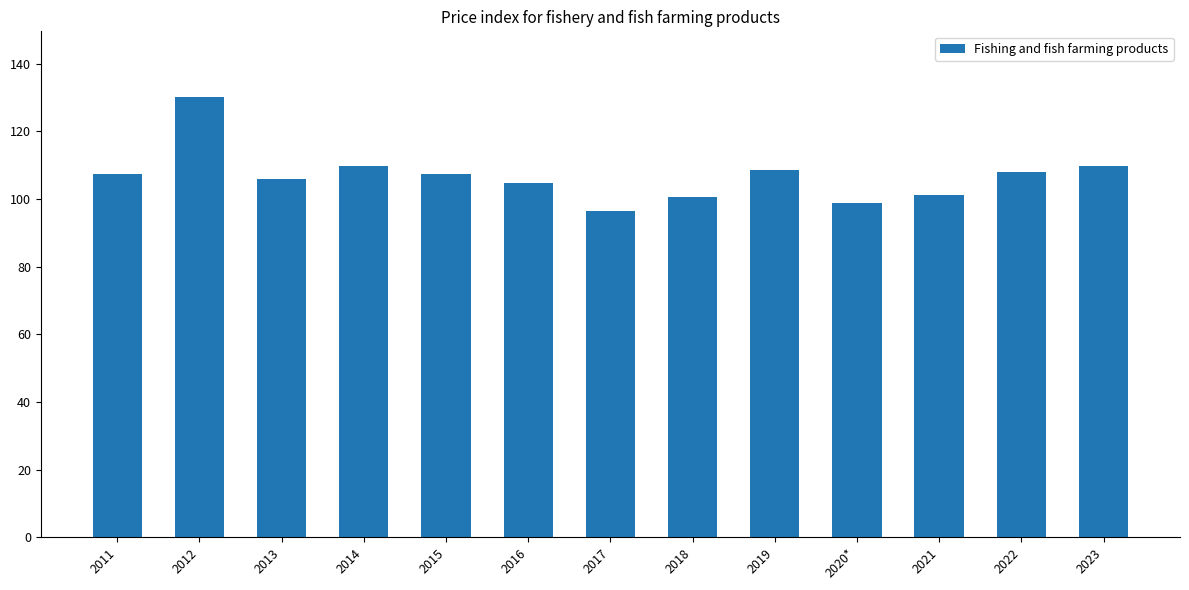

What is the label of the 13th bar from the left?

2023